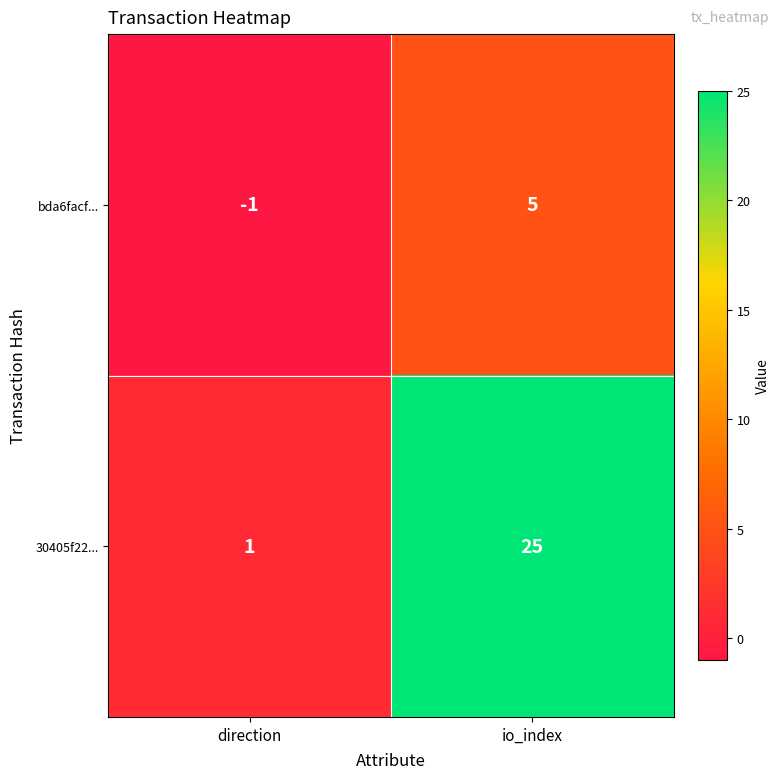

What value does the bda6facf... series have at io_index?

5